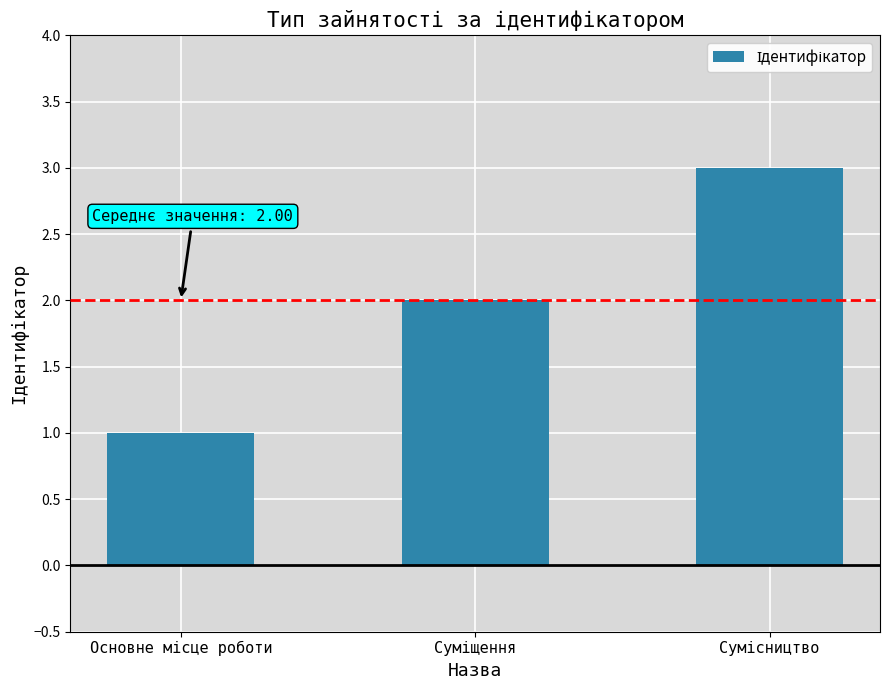

Does the chart contain stacked bars?

No